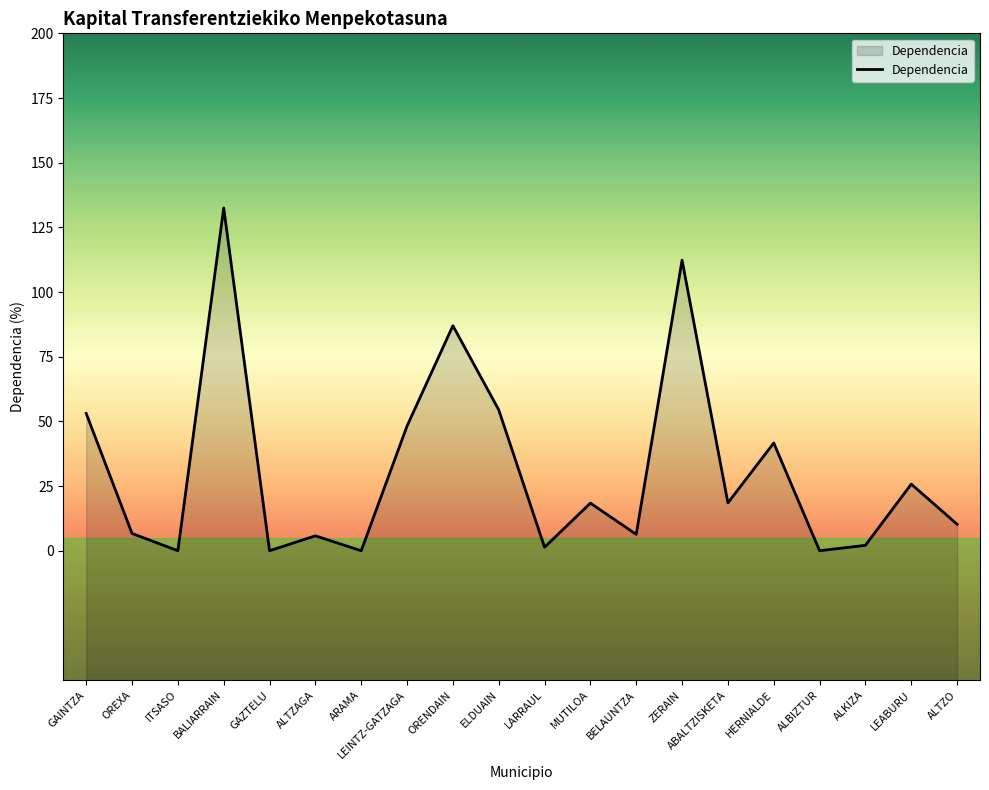

Reading left to right, extract all data points from this chart.

53.1	6.7	0.0	132.5	0.0	5.8	0.0	48.2	87.0	54.5	1.4	18.4	6.3	112.3	18.5	41.7	0.0	2.1	25.8	10.3